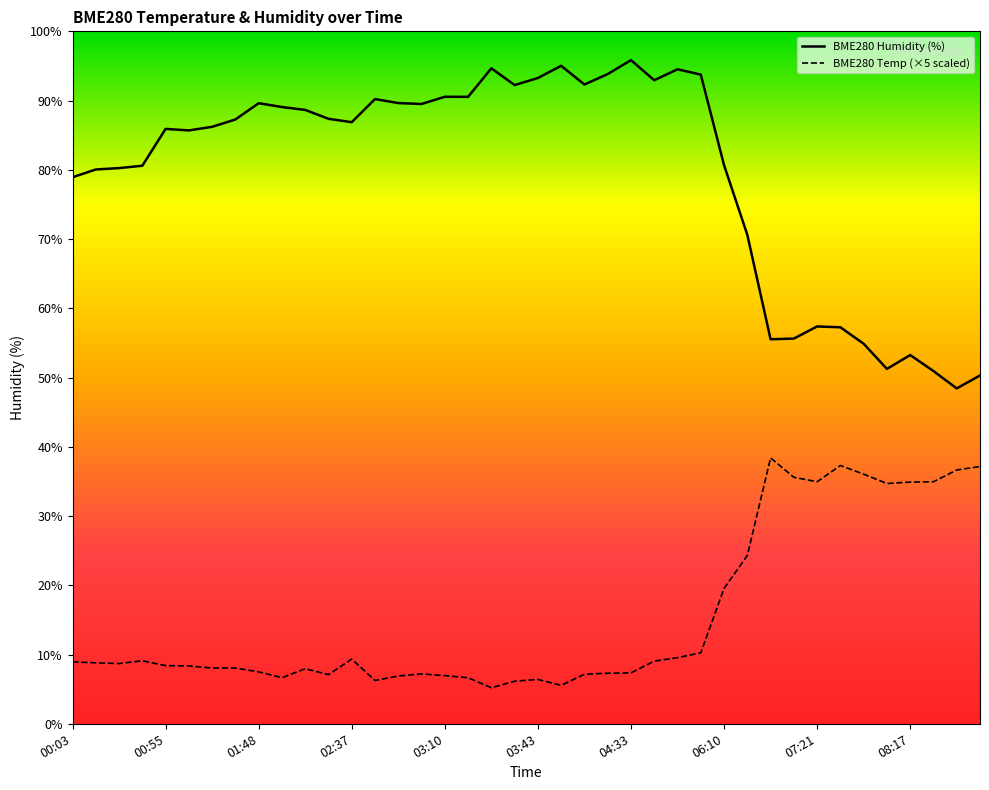

Reading left to right, what are all the values shown in this chart?

BME280_humidity: 78.9	80.0	80.2	80.6	85.9	85.7	86.2	87.3	89.6	89.1	88.7	87.4	86.9	90.2	89.6	89.5	90.5	90.5	94.7	92.2	93.3	95.0	92.3	93.8	95.8	92.9	94.5	93.8	80.7	70.6	55.5	55.6	57.4	57.3	54.9	51.2	53.2	50.9	48.4	50.3
BME280_temperature: 8.9	8.8	8.7	9.1	8.4	8.4	8.0	8.0	7.5	6.6	7.9	7.1	9.4	6.2	6.9	7.2	7.0	6.6	5.2	6.2	6.4	5.5	7.1	7.3	7.3	9.0	9.6	10.3	19.6	24.3	38.4	35.6	34.9	37.3	36.1	34.7	34.9	34.9	36.6	37.1